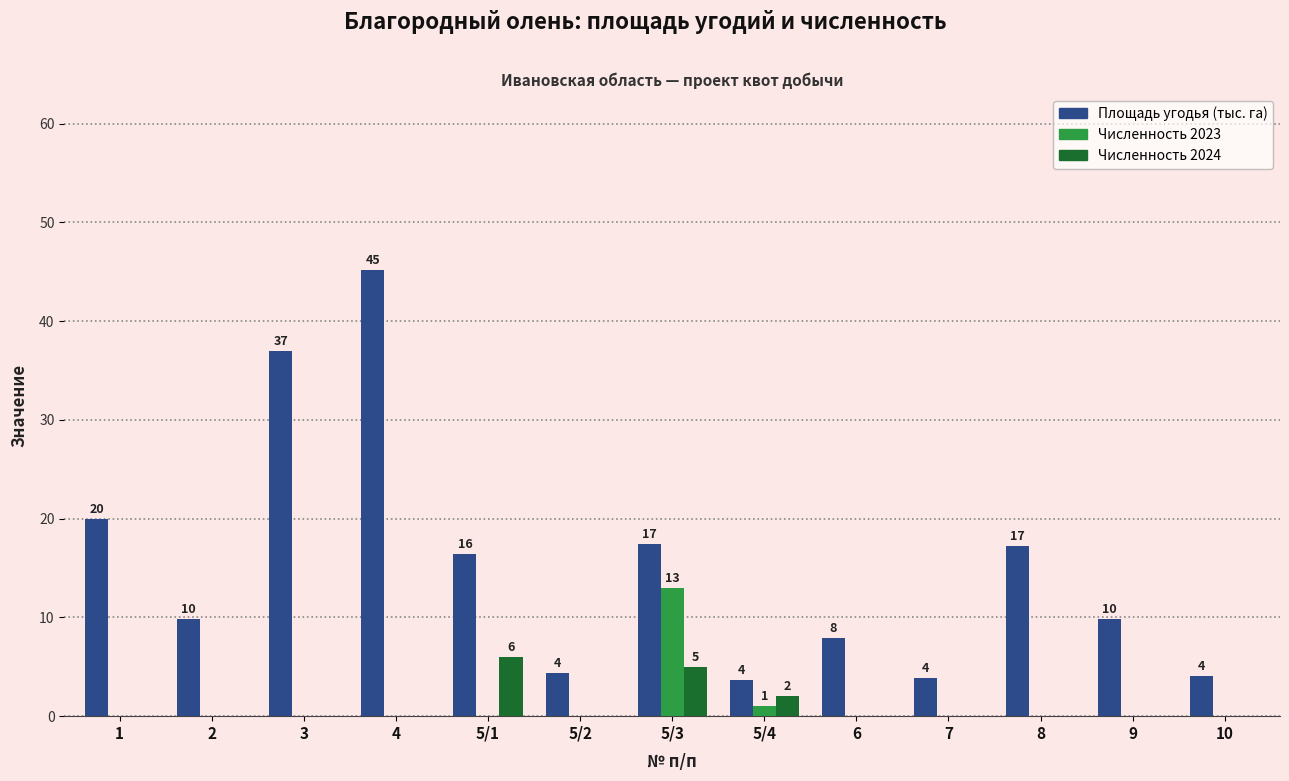

Which series has the largest total across all categories?

Площадь угодья (тыс. га)